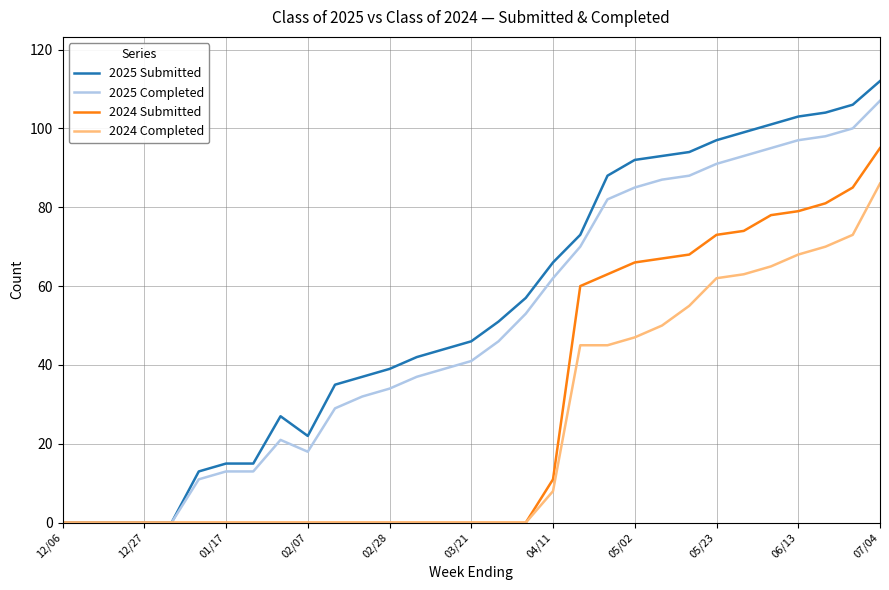

Which series has the widest spread of values?

2025 Submitted